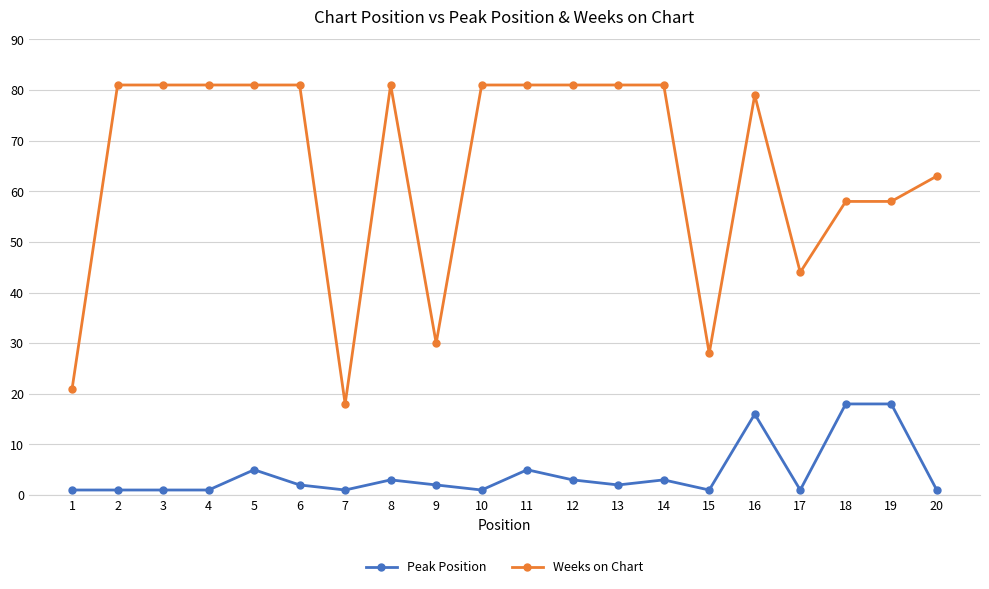

What is the value of the Weeks on Chart point at the 13th from the left?

81